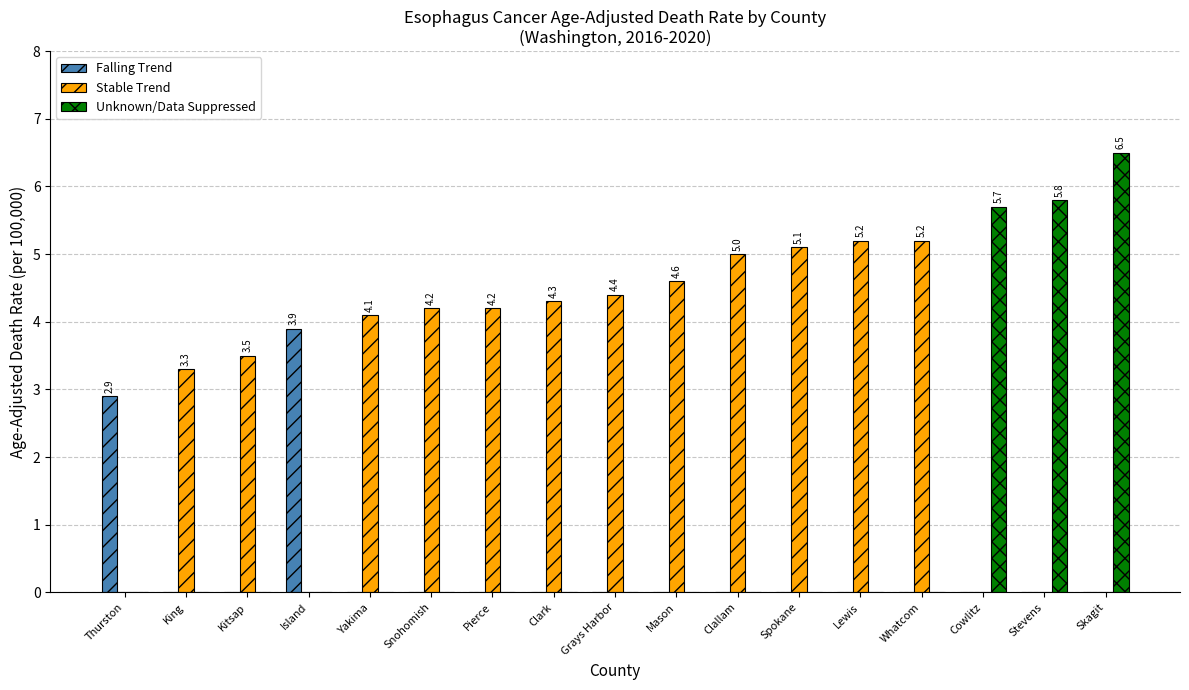

Reading left to right, extract all data points from this chart.

Falling Trend: Thurston=2.9	King=0.0	Kitsap=0.0	Island=3.9	Yakima=0.0	Snohomish=0.0	Pierce=0.0	Clark=0.0	Grays Harbor=0.0	Mason=0.0	Clallam=0.0	Spokane=0.0	Lewis=0.0	Whatcom=0.0	Cowlitz=0.0	Stevens=0.0	Skagit=0.0
Stable Trend: Thurston=0.0	King=3.3	Kitsap=3.5	Island=0.0	Yakima=4.1	Snohomish=4.2	Pierce=4.2	Clark=4.3	Grays Harbor=4.4	Mason=4.6	Clallam=5.0	Spokane=5.1	Lewis=5.2	Whatcom=5.2	Cowlitz=0.0	Stevens=0.0	Skagit=0.0
Unknown/Data Suppressed: Thurston=0.0	King=0.0	Kitsap=0.0	Island=0.0	Yakima=0.0	Snohomish=0.0	Pierce=0.0	Clark=0.0	Grays Harbor=0.0	Mason=0.0	Clallam=0.0	Spokane=0.0	Lewis=0.0	Whatcom=0.0	Cowlitz=5.7	Stevens=5.8	Skagit=6.5